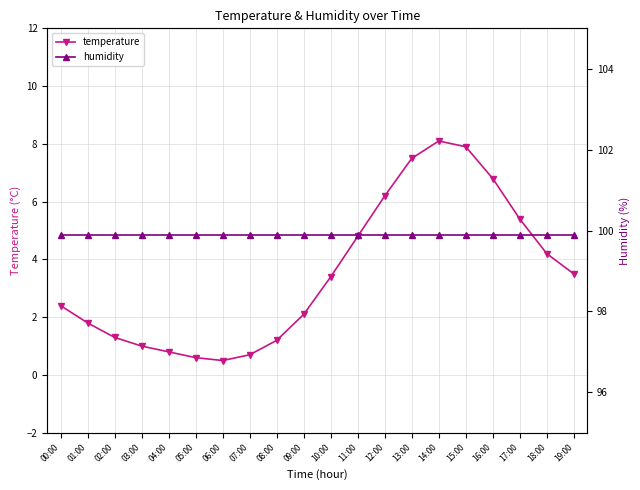

Reading left to right, what are all the values shown in this chart?

temperature: 00:00=2.4	01:00=1.8	02:00=1.3	03:00=1.0	04:00=0.8	05:00=0.6	06:00=0.5	07:00=0.7	08:00=1.2	09:00=2.1	10:00=3.4	11:00=4.8	12:00=6.2	13:00=7.5	14:00=8.1	15:00=7.9	16:00=6.8	17:00=5.4	18:00=4.2	19:00=3.5
humidity: 00:00=99.9	01:00=99.9	02:00=99.9	03:00=99.9	04:00=99.9	05:00=99.9	06:00=99.9	07:00=99.9	08:00=99.9	09:00=99.9	10:00=99.9	11:00=99.9	12:00=99.9	13:00=99.9	14:00=99.9	15:00=99.9	16:00=99.9	17:00=99.9	18:00=99.9	19:00=99.9